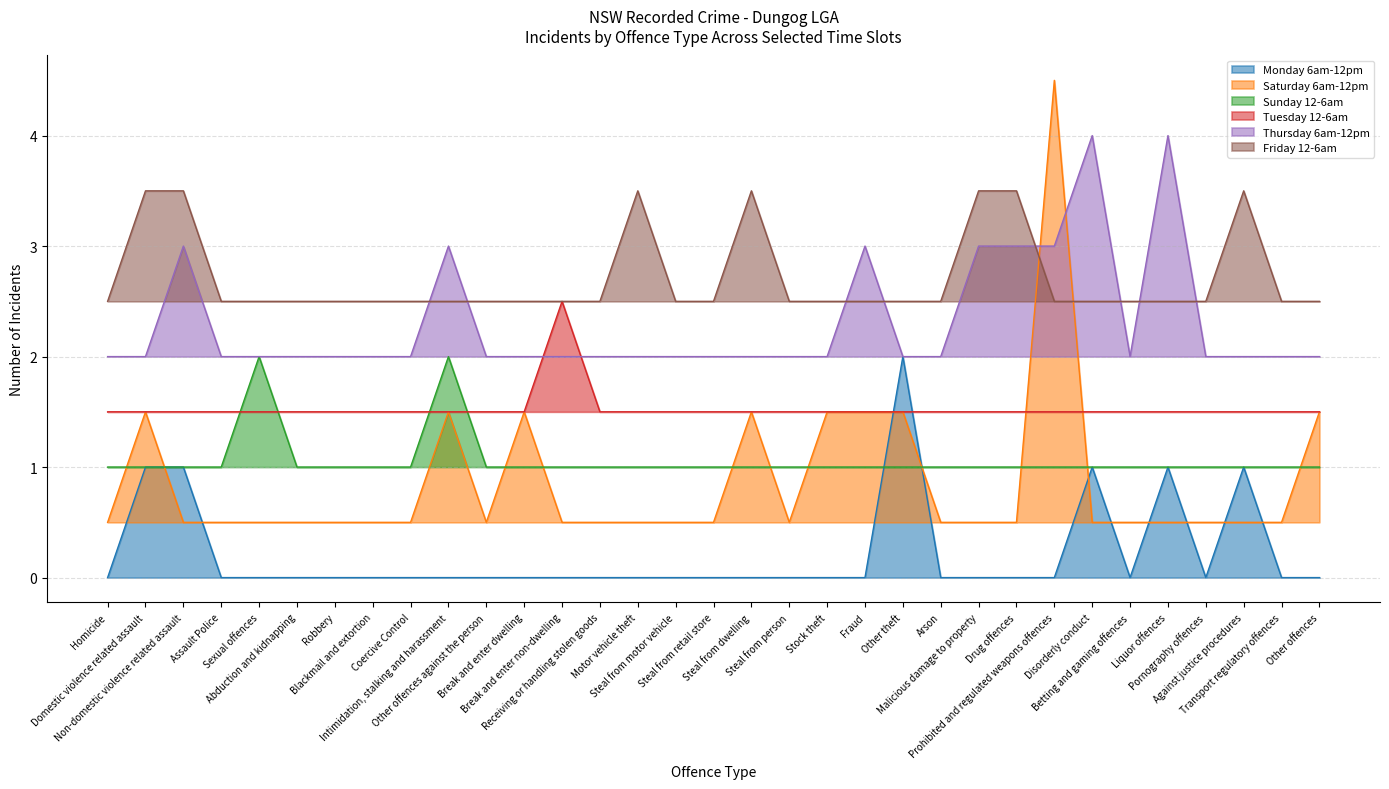

At Stock theft, list the series in order from smallest to largest.

Monday 6am-12pm, Sunday 12-6am, Saturday 6am-12pm, Tuesday 12-6am, Thursday 6am-12pm, Friday 12-6am